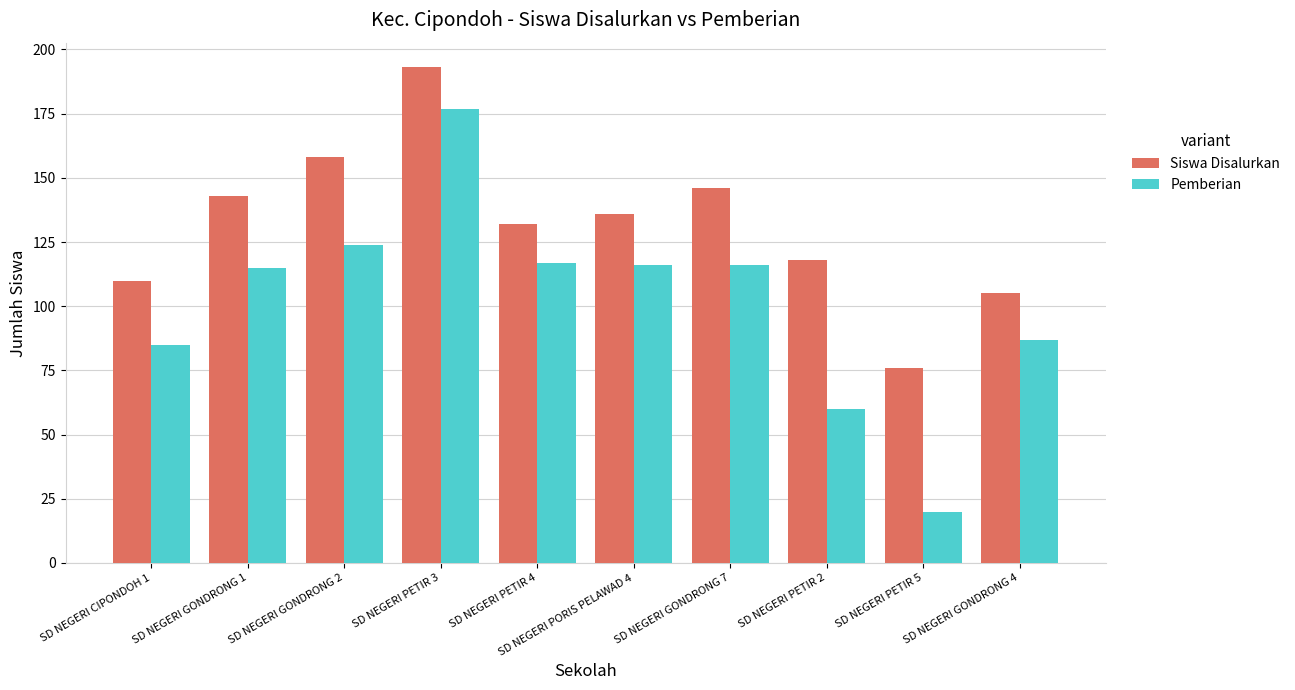

What is the difference between the maximum and second lowest values in the Pemberian series?

117